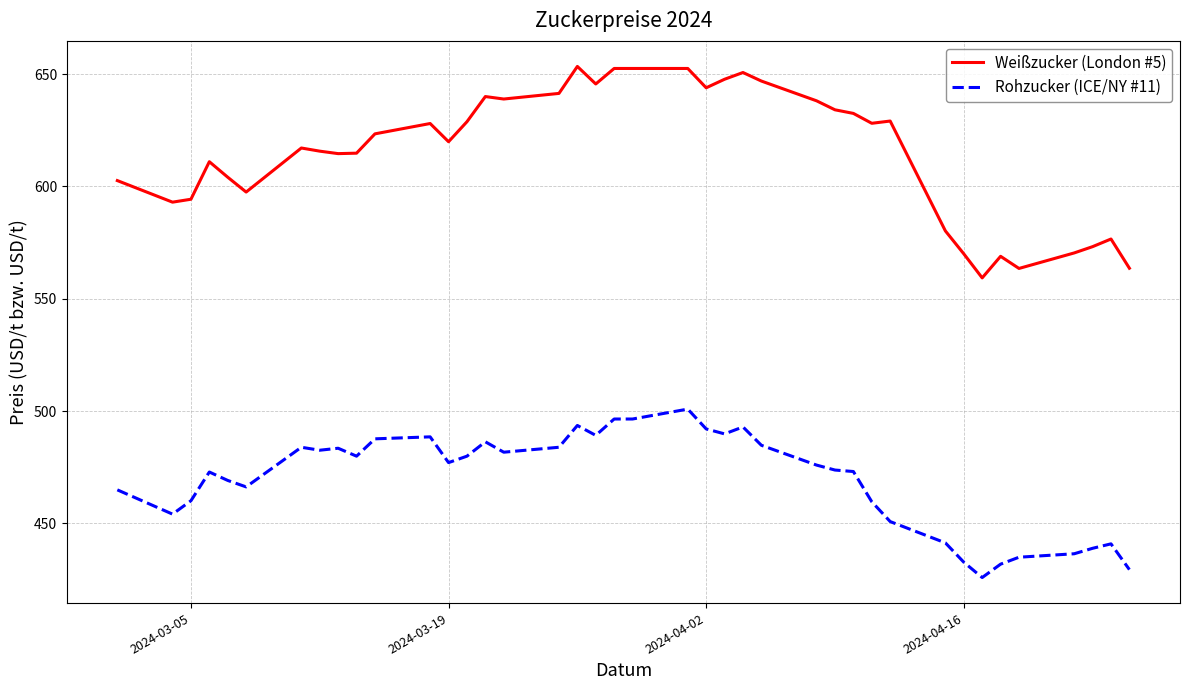

True or false: Weißzucker (London #5) and Rohzucker (ICE/NY #11) intersect in this chart.

False